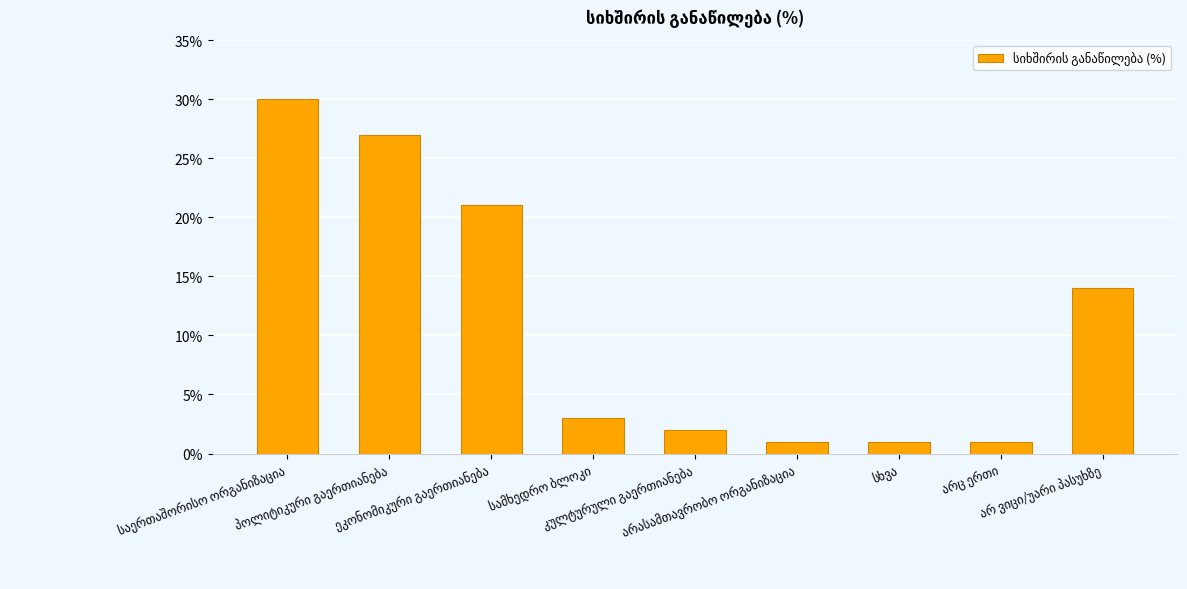

What is the sum of all values?

100